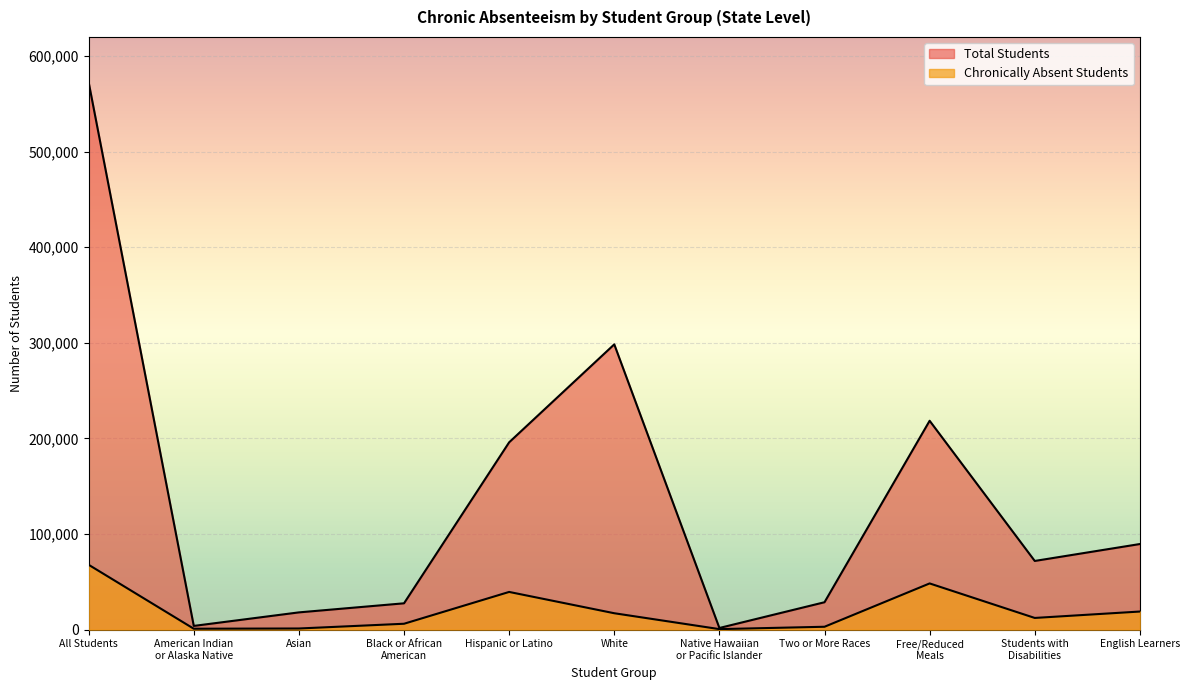

The value of Total Students at Native Hawaiian
or Pacific Islander is 2820. True or false?

False